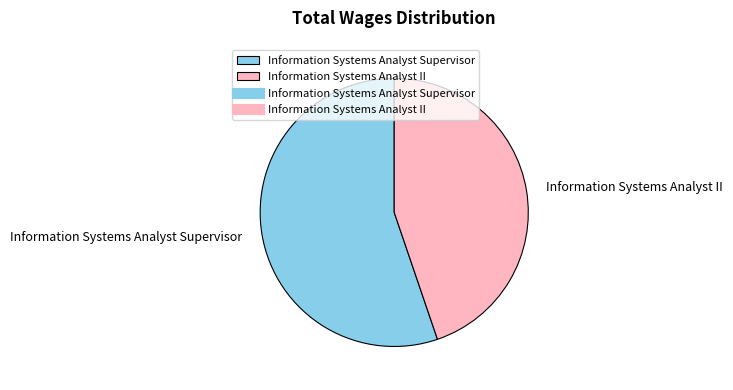

Does any single category account for the majority?

Yes